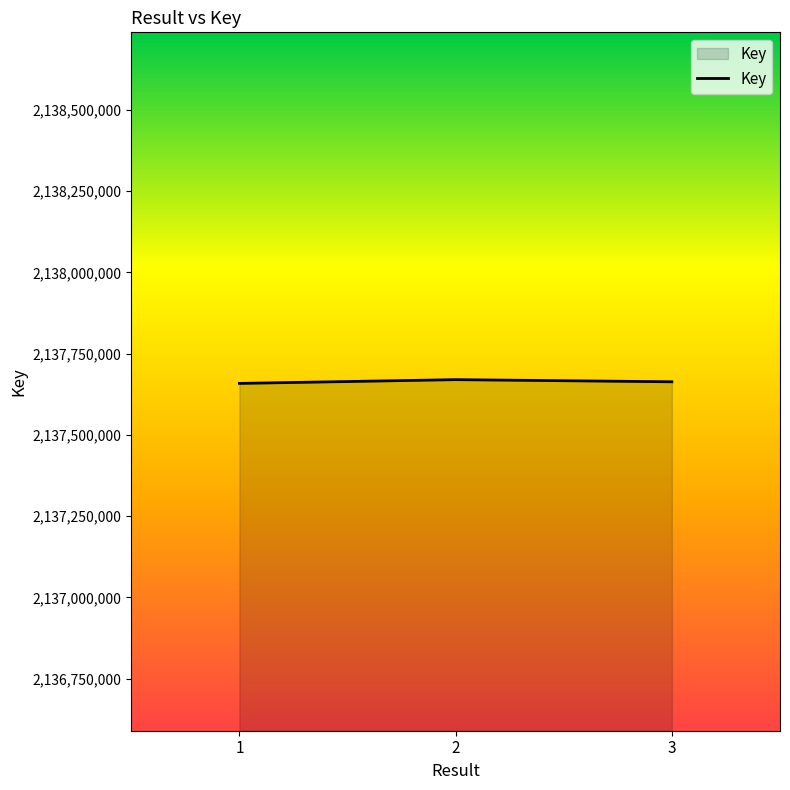

How many categories are shown in the chart?

3